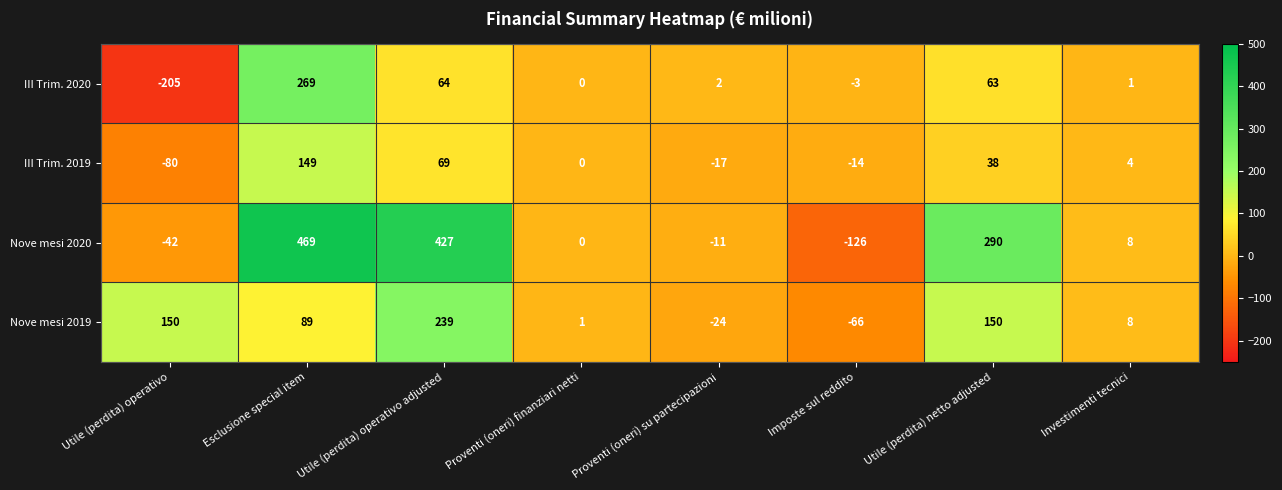

Which series has the largest total across all categories?

Nove mesi 2020